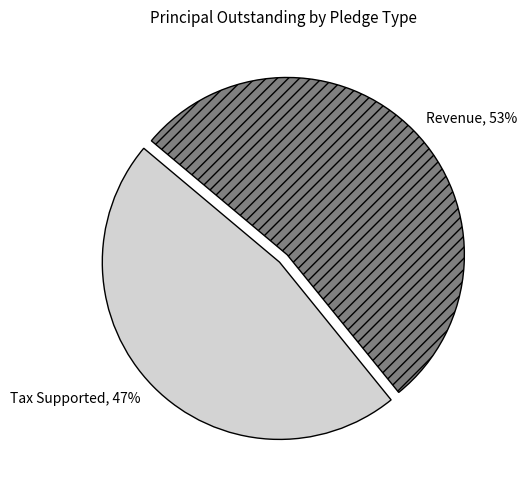

Approximately how many times larger is the value at Tax Supported compared to Revenue?

0.9